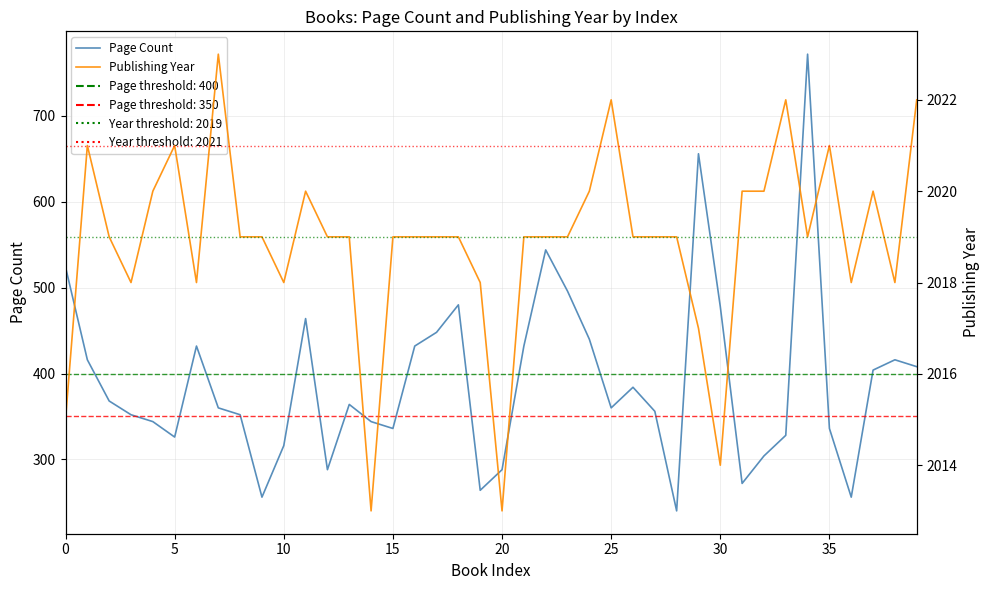

Is the value of Page Count at 22 greater than the value of Publishing Year at 10?

No